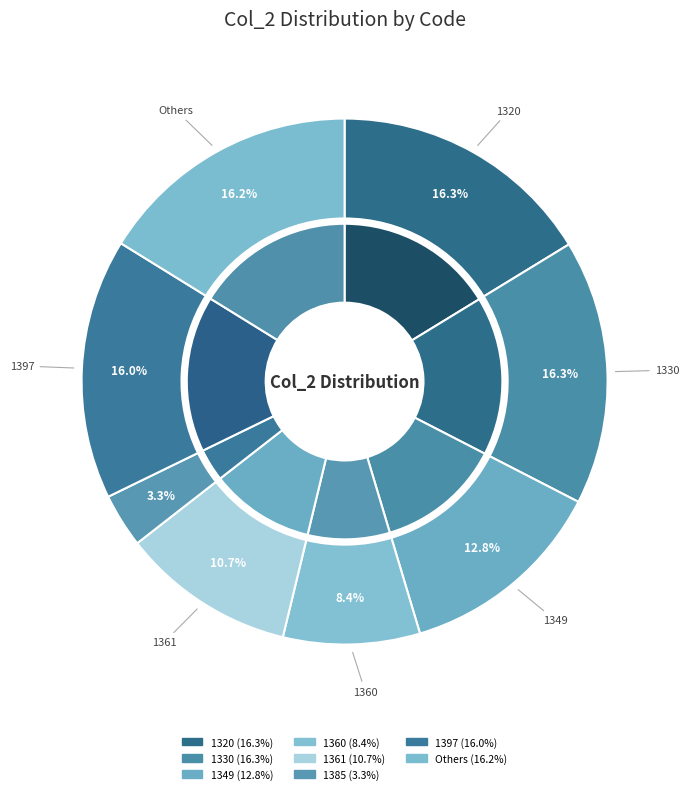

Is there any slice that represents more than half of the pie?

No